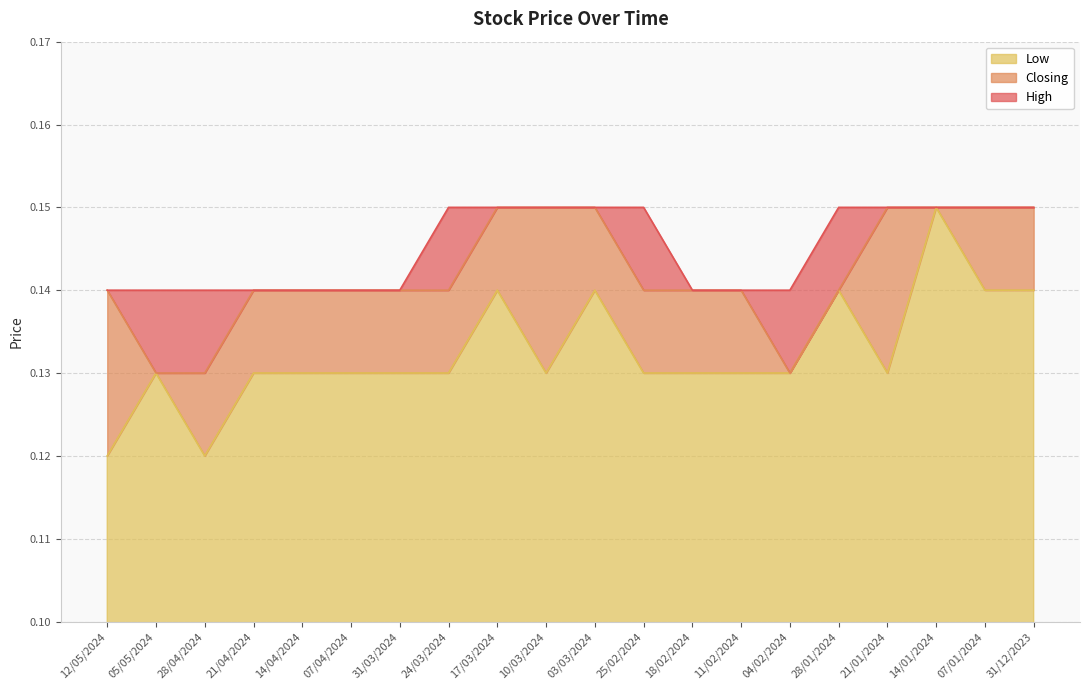

Between 10/03/2024 and 14/01/2024, which series saw the biggest shift?

Low